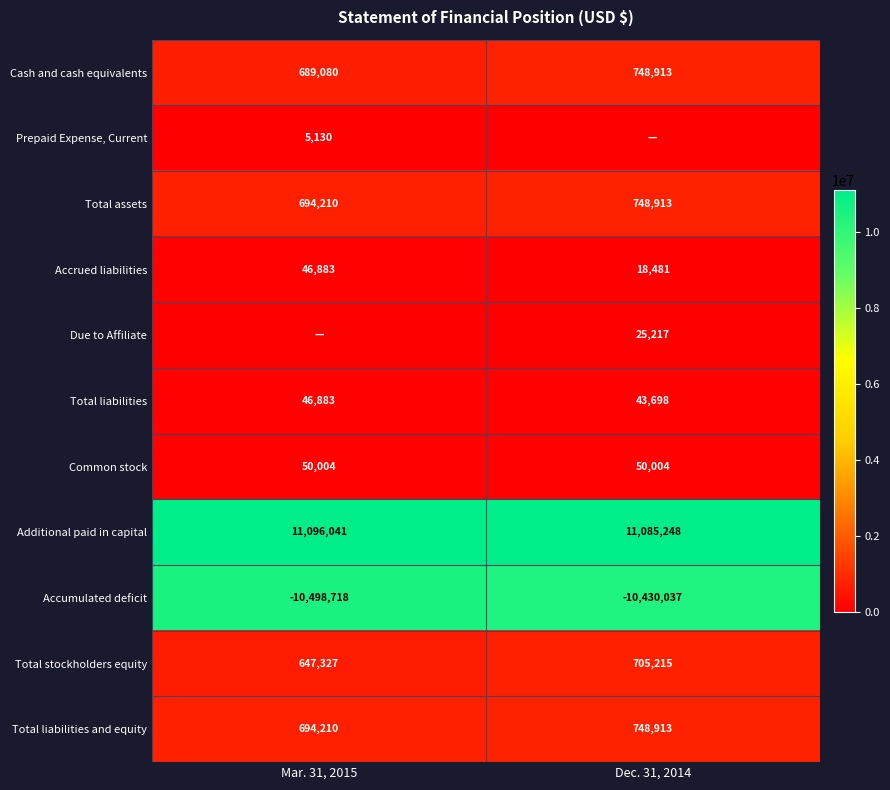

Is it true that Total stockholders equity equals 705215 at Dec. 31, 2014?

True